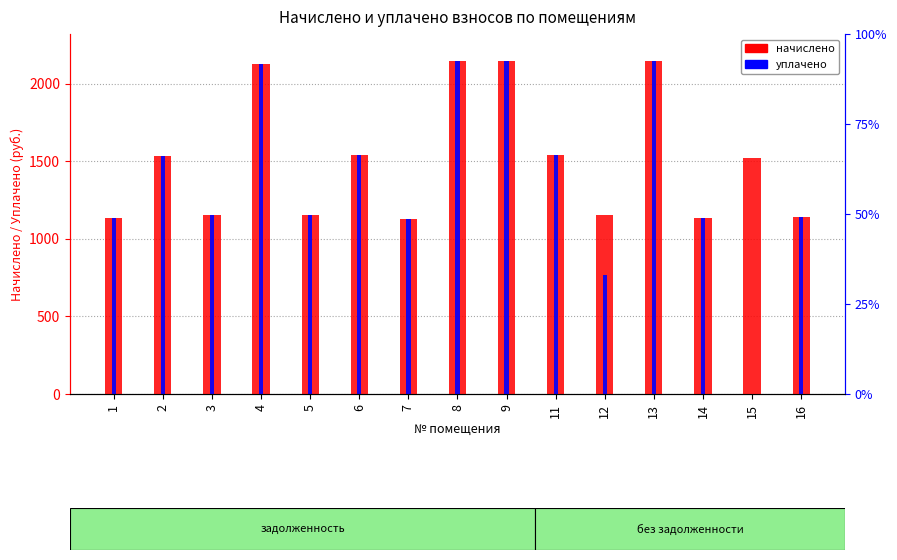

What is the difference between the начислено values at 16 and 13?

1008.2